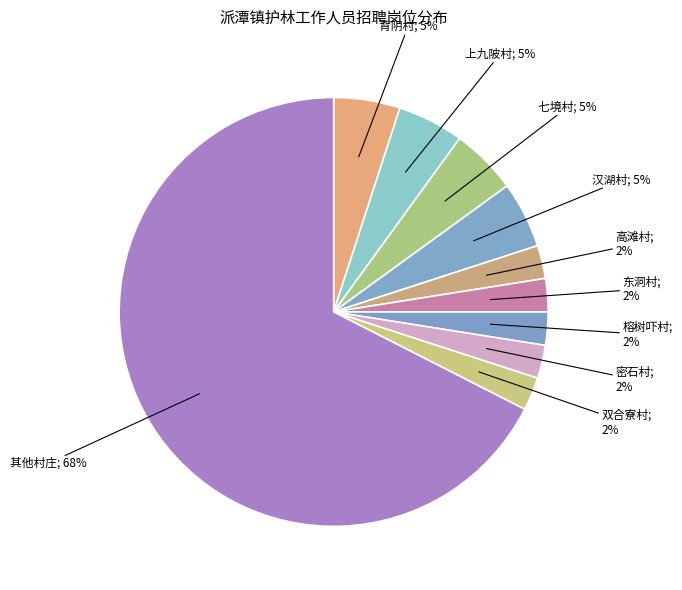

Count the number of slices in the pie.

10